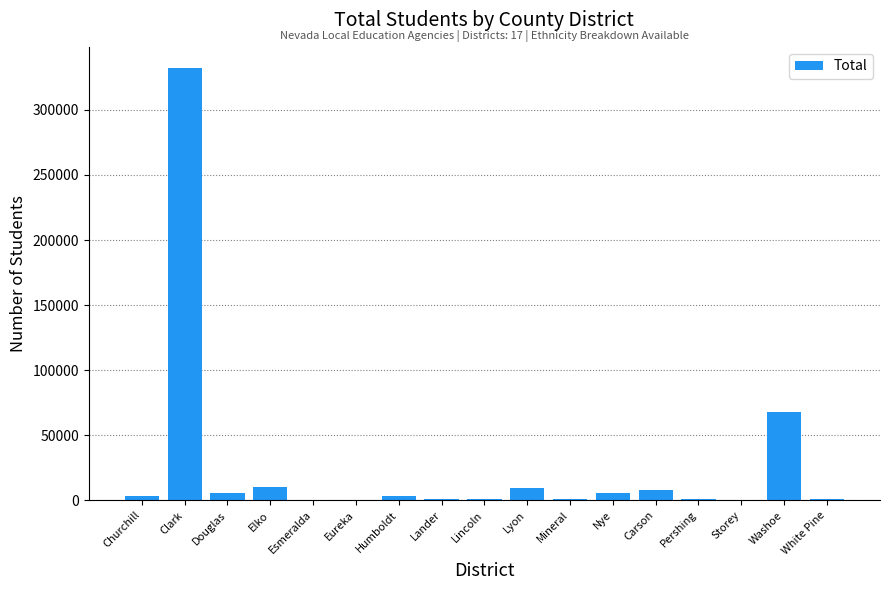

Is it true that the value at Lyon is 9042?

True